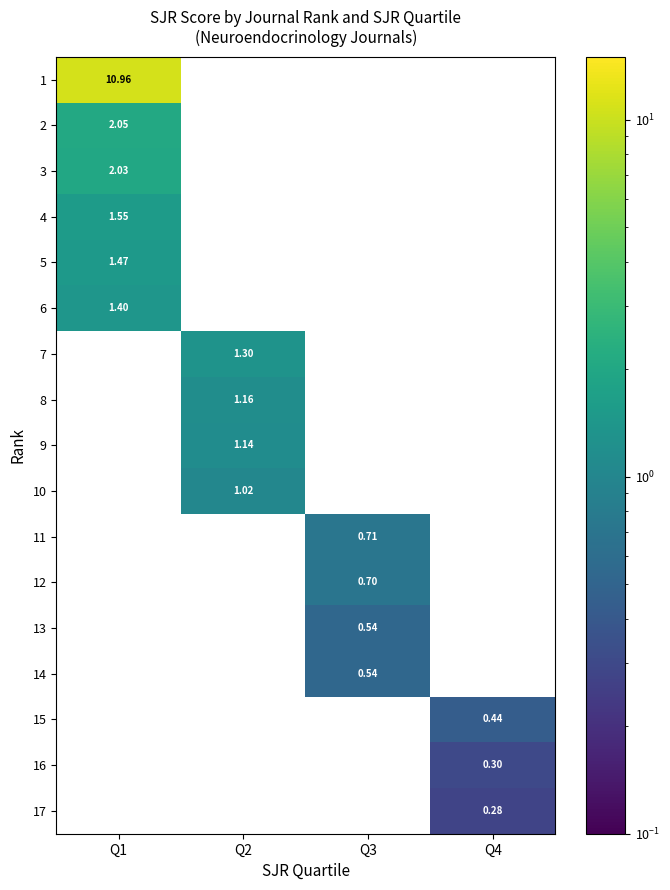

Which has a higher value, Q4 or Q3?

Q3